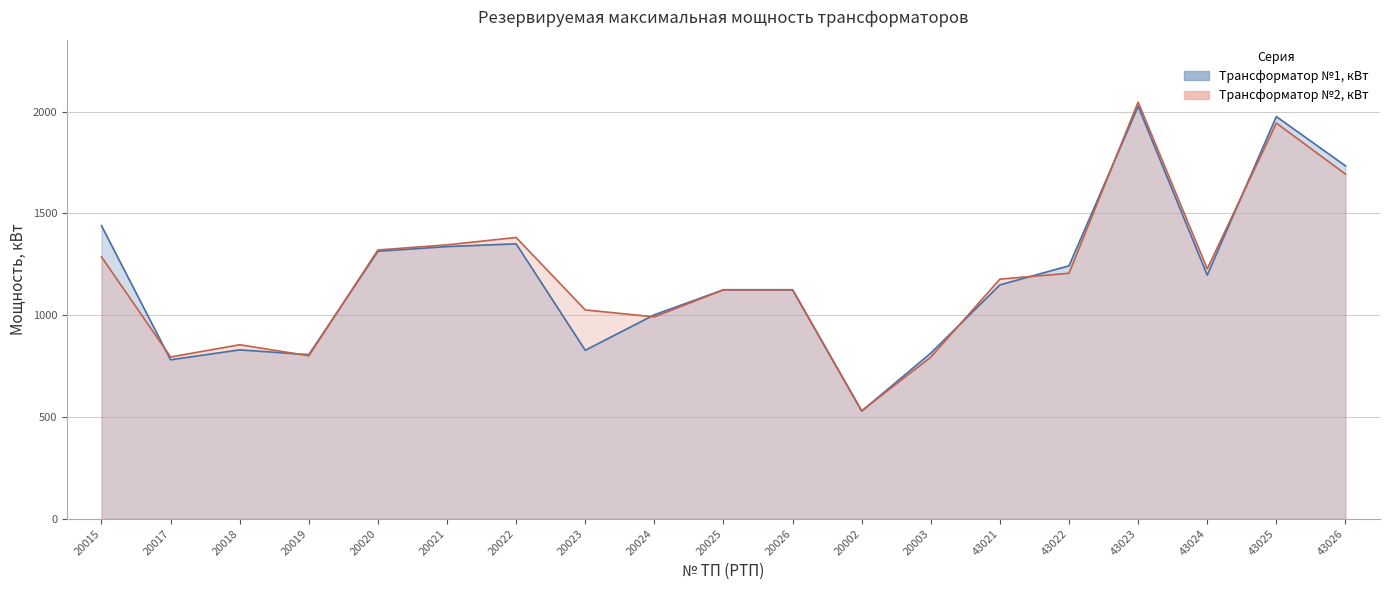

Reading left to right, extract all data points from this chart.

Трансформатор №1, кВт: 20015=1440.0	20017=780.9	20018=829.8	20019=806.1	20020=1314.4	20021=1337.2	20022=1350.9	20023=827.8	20024=1002.1	20025=1125.0	20026=1125.0	20002=528.9	20003=813.8	43021=1149.1	43022=1242.8	43023=2026.5	43024=1197.0	43025=1976.1	43026=1733.9
Трансформатор №2, кВт: 20015=1287.0	20017=794.7	20018=855.0	20019=800.8	20020=1320.5	20021=1345.7	20022=1382.0	20023=1026.0	20024=991.9	20025=1125.0	20026=1125.0	20002=530.5	20003=794.1	43021=1177.3	43022=1206.1	43023=2046.9	43024=1227.8	43025=1944.1	43026=1693.5